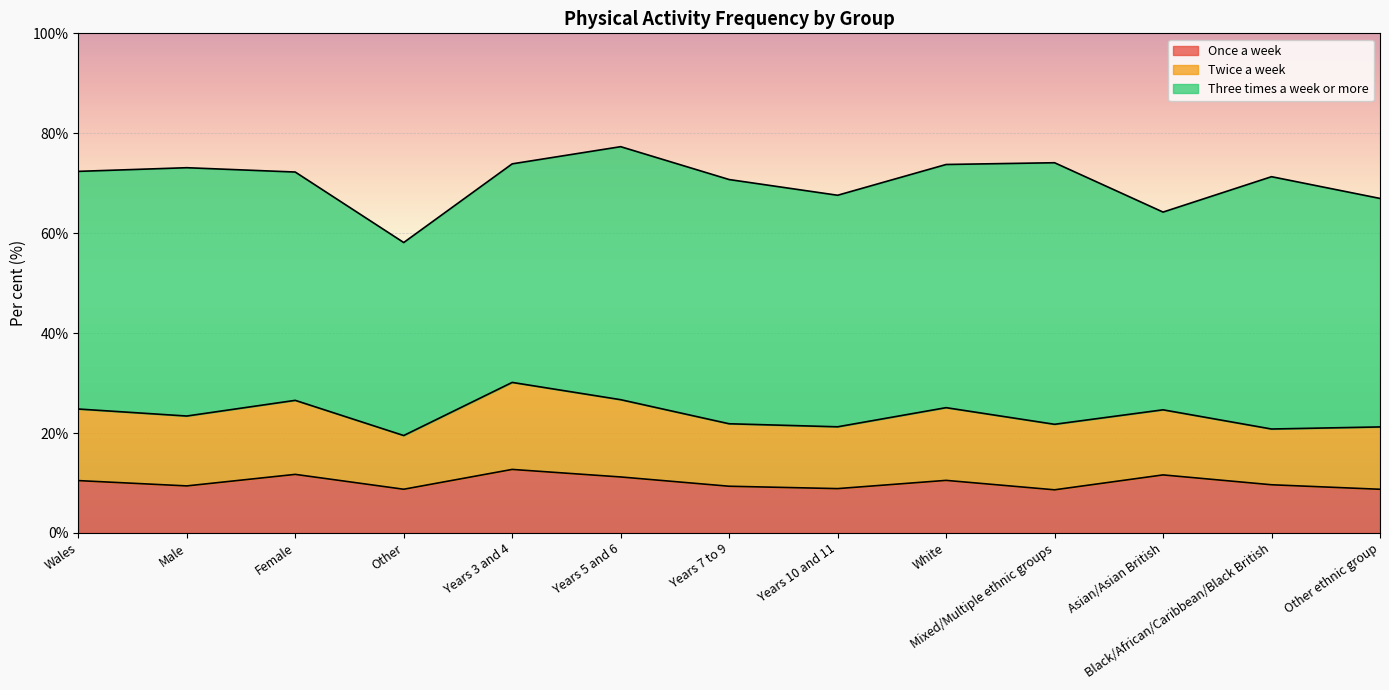

What is the difference between the Three times a week or more values at Years 3 and 4 and Years 10 and 11?

2.6